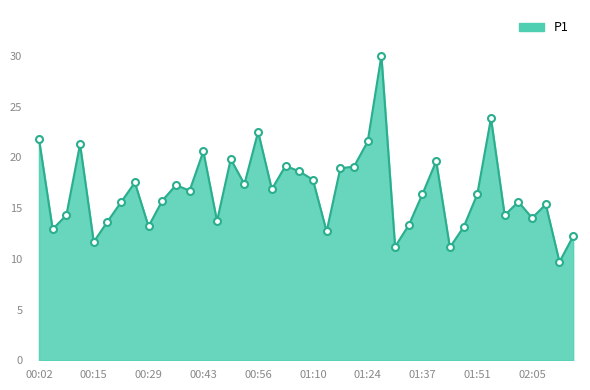

What is the difference between the maximum and minimum values?

20.3